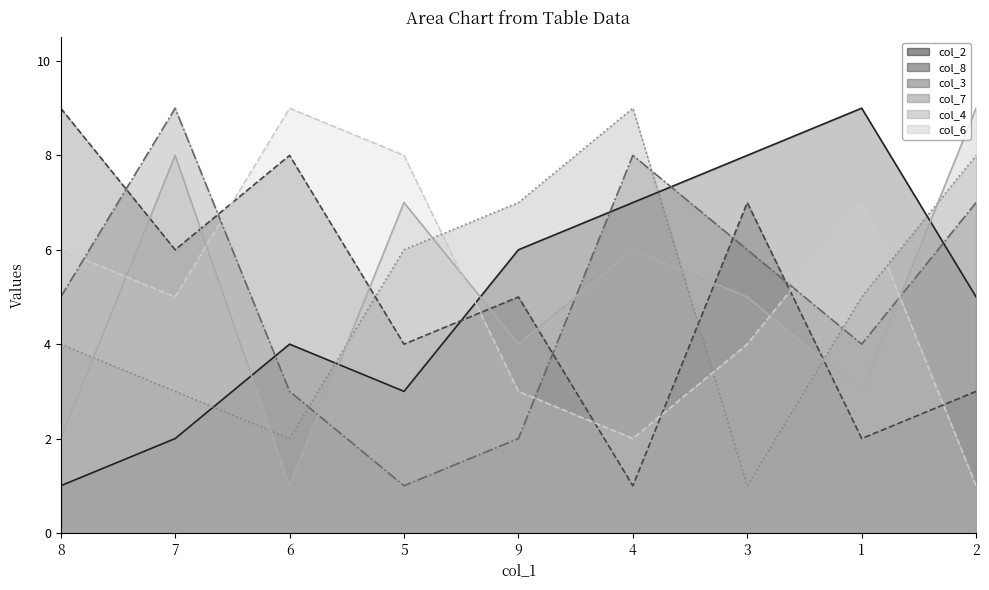

What is the label of the 4th point from the left?

5